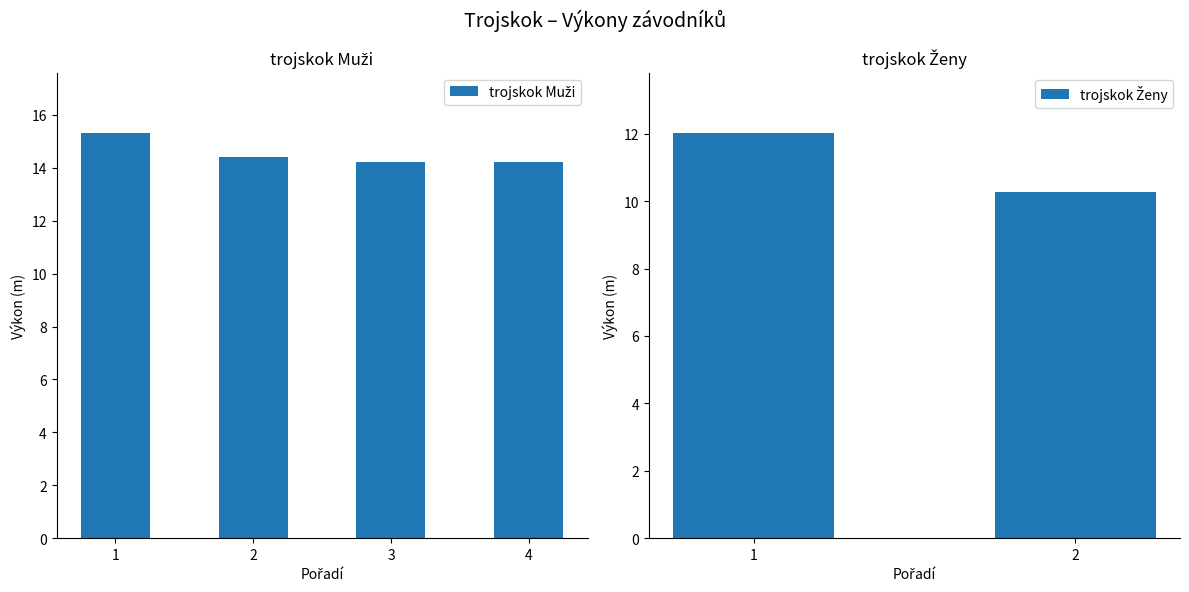

What is the change in value from 1 to 2?

-0.9